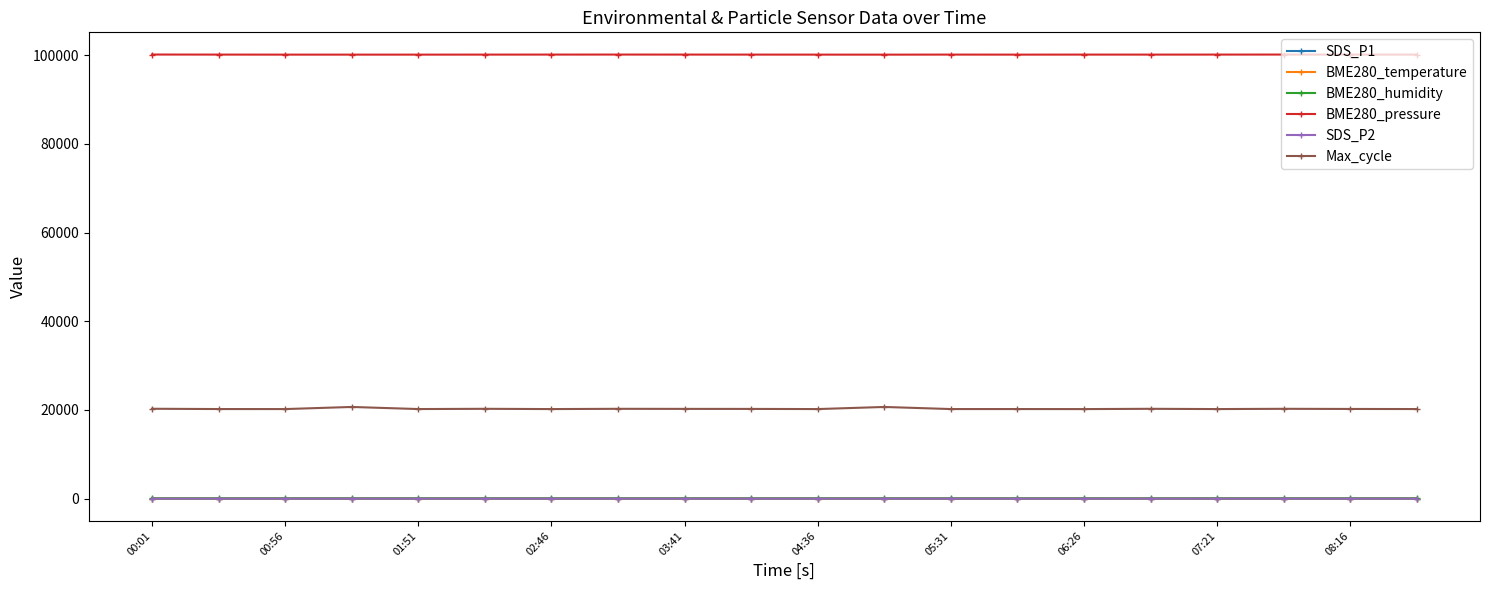

What is the difference between the second highest and minimum values in the SDS_P1 series?

3.9